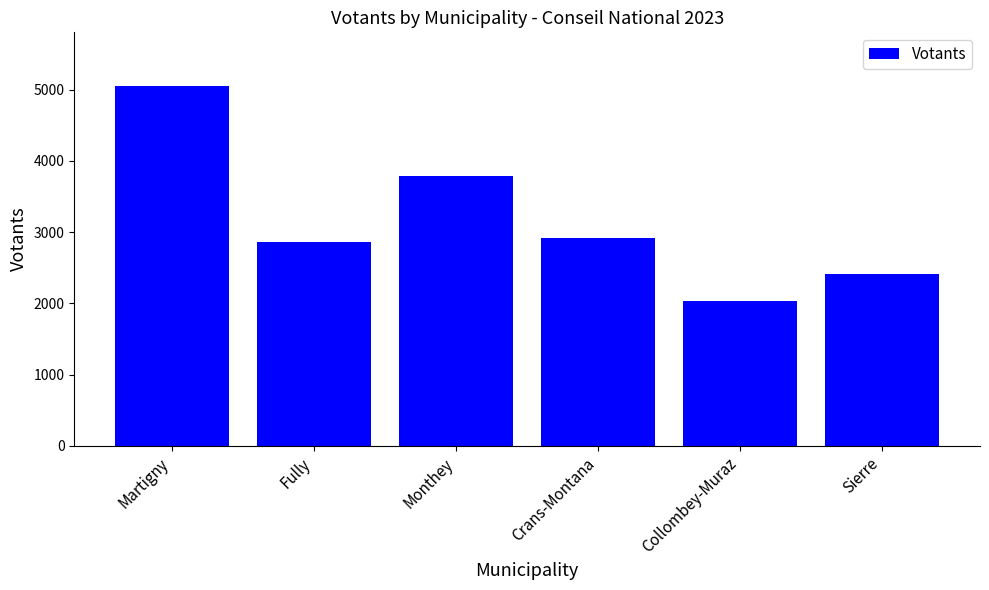

Where is the data nearest to the value 3544?

Monthey